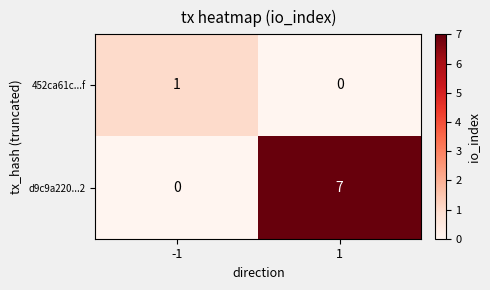

How many distinct data groups are displayed?

2